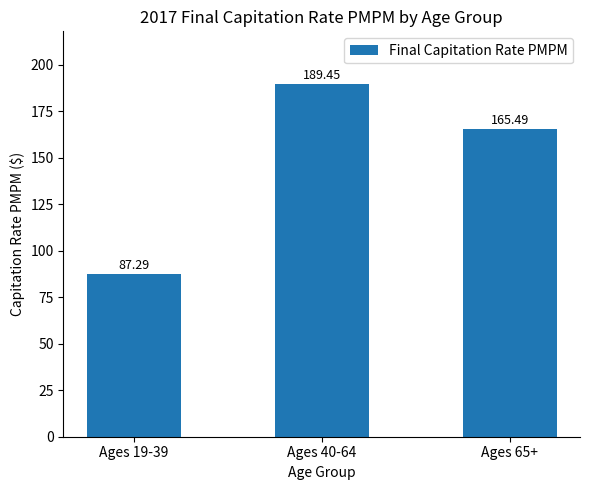

List the labels in order of value, smallest first.

Ages 19-39, Ages 65+, Ages 40-64